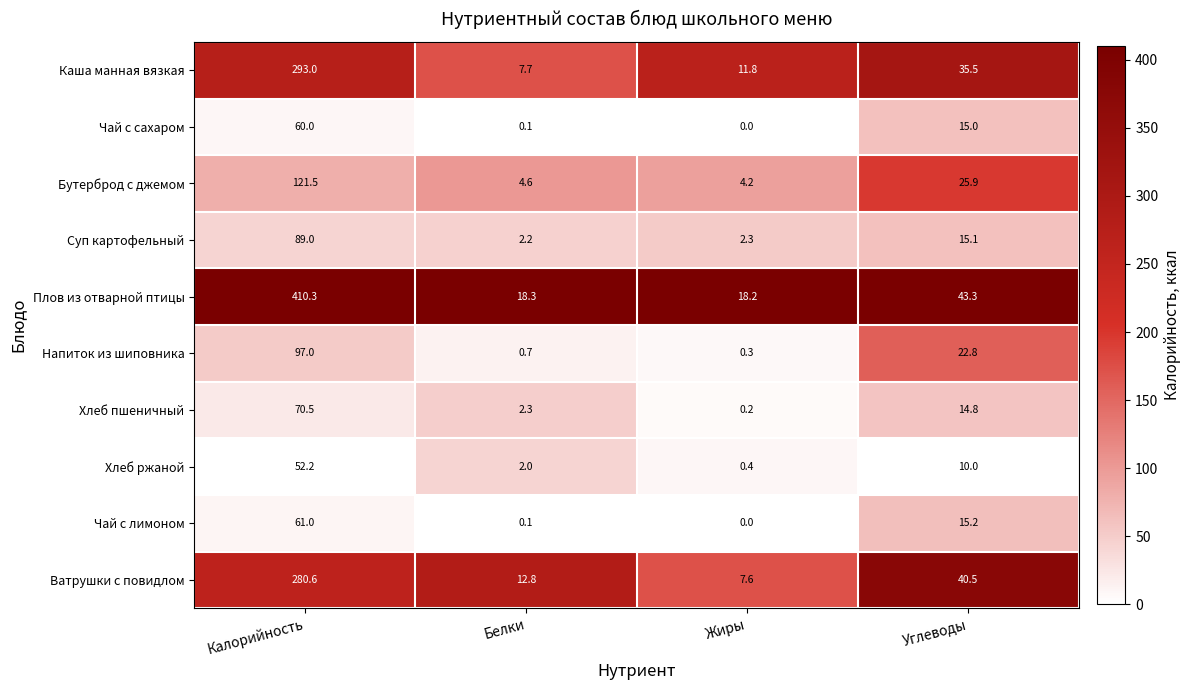

Rank the categories by Плов из отварной птицы value from highest to lowest.

Калорийность, Углеводы, Белки, Жиры